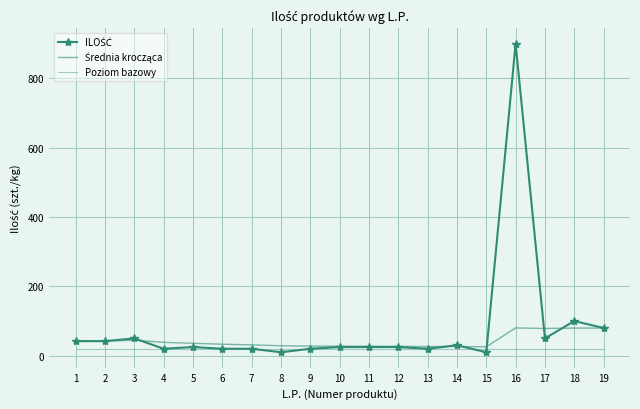

At which category does ILOŚĆ reach its first local peak?

3